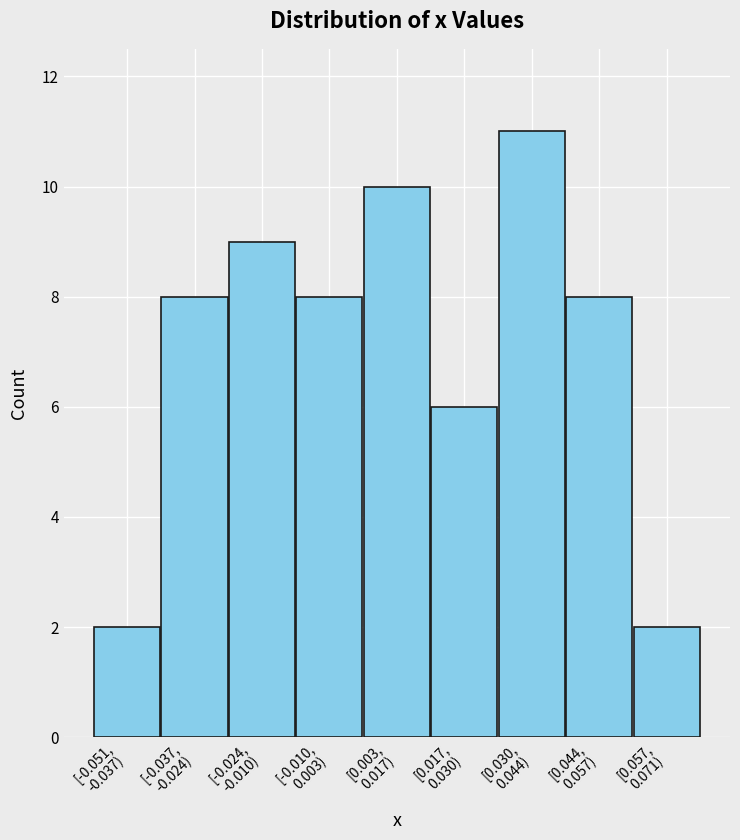

Reading right to left, transcribe all the data shown in this chart.

2	8	11	6	10	8	9	8	2